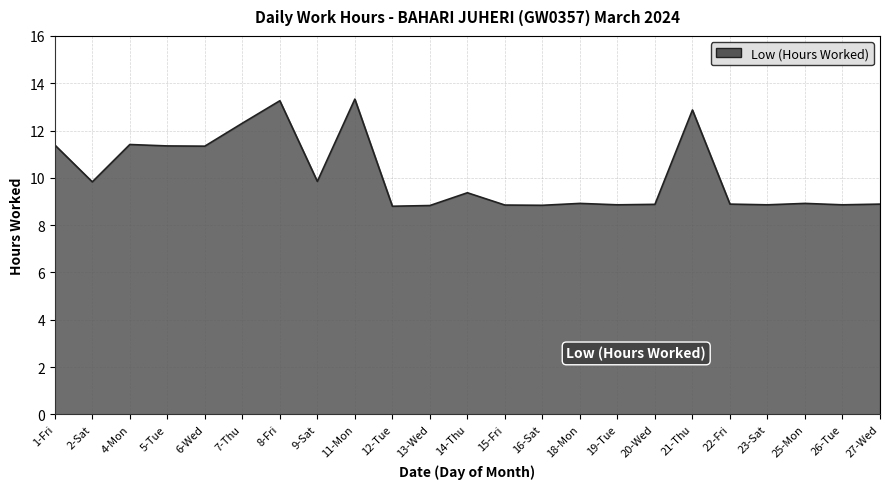

What is the greatest value displayed?

13.3